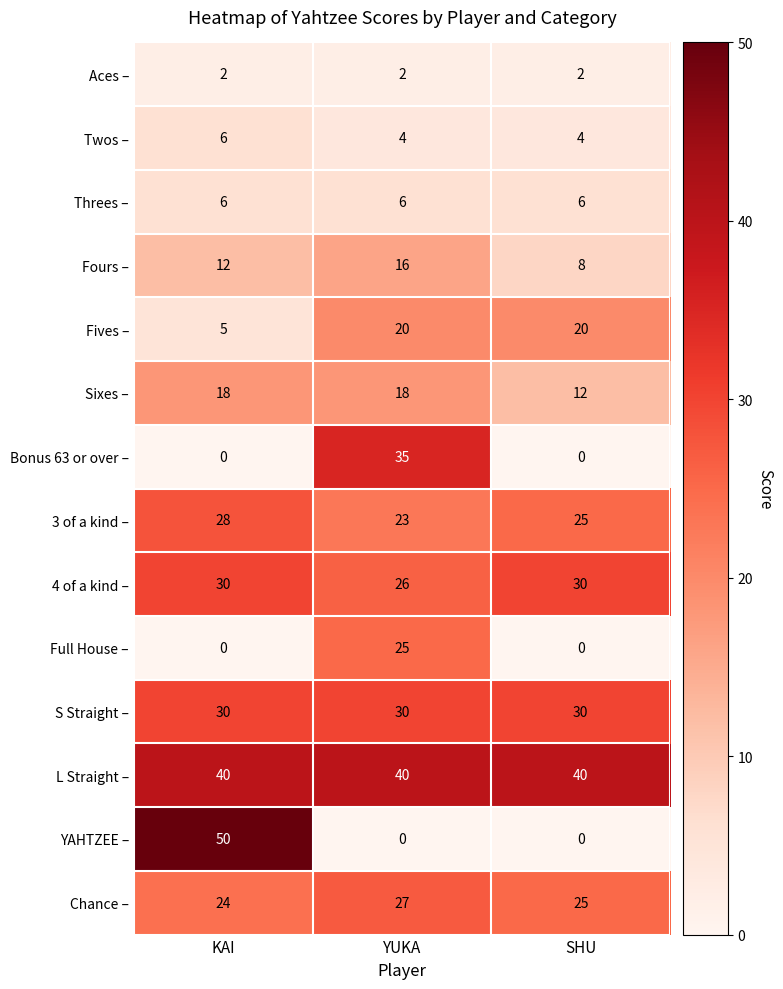

True or false: Bonus 63 or over – has a value of 35 at YUKA.

True